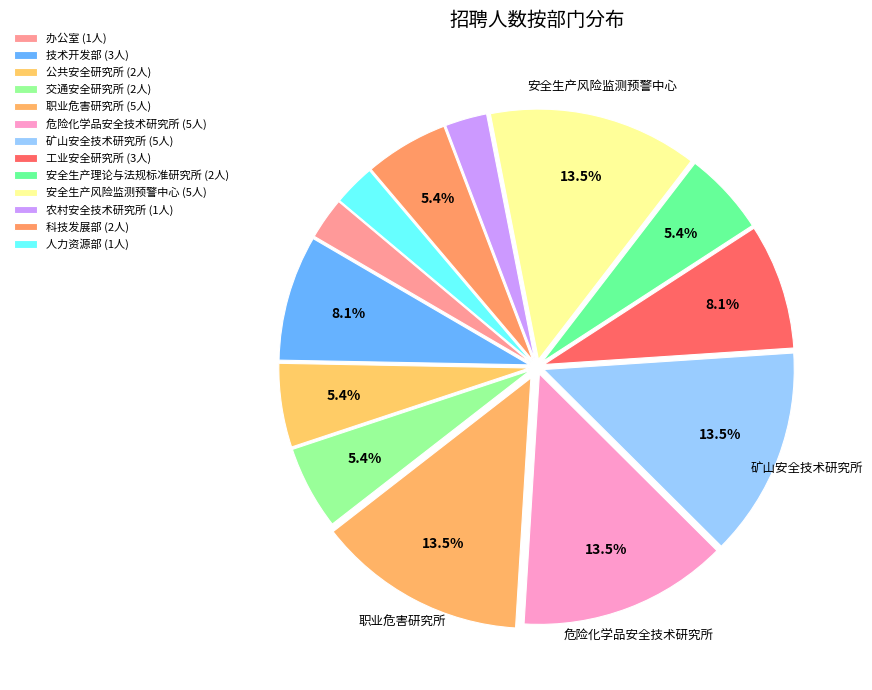

Does 人力资源部 account for over 50% of the chart?

No